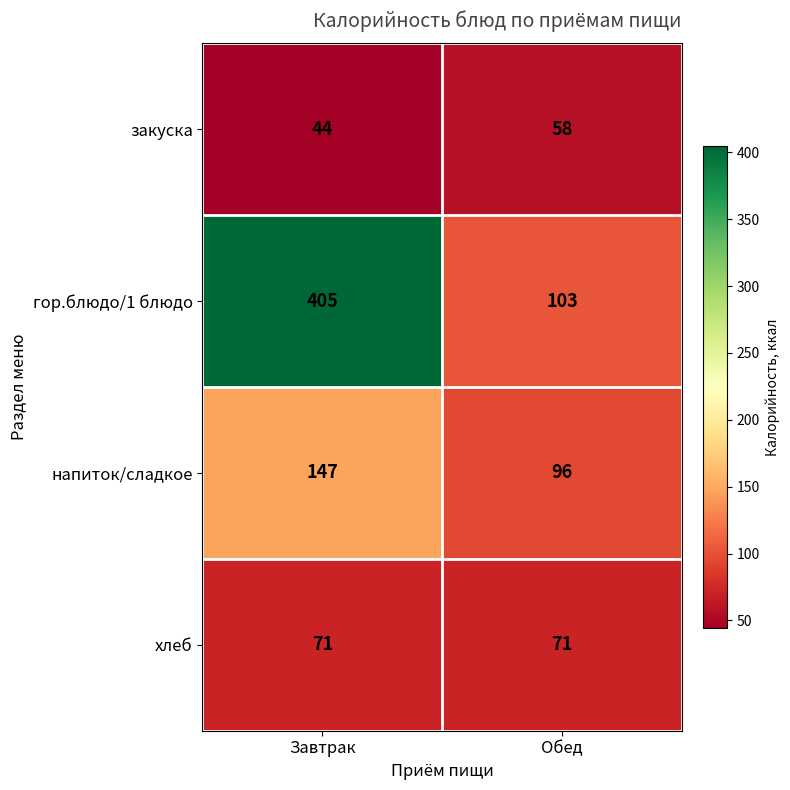

Is it true that закуска equals 18 at Завтрак?

False